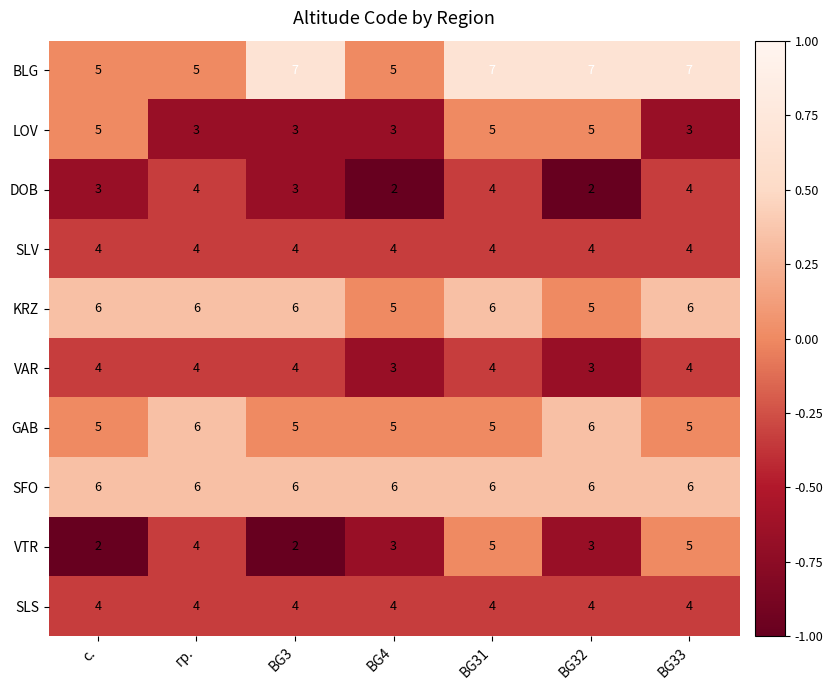

Which series has the largest range (max minus min)?

VTR